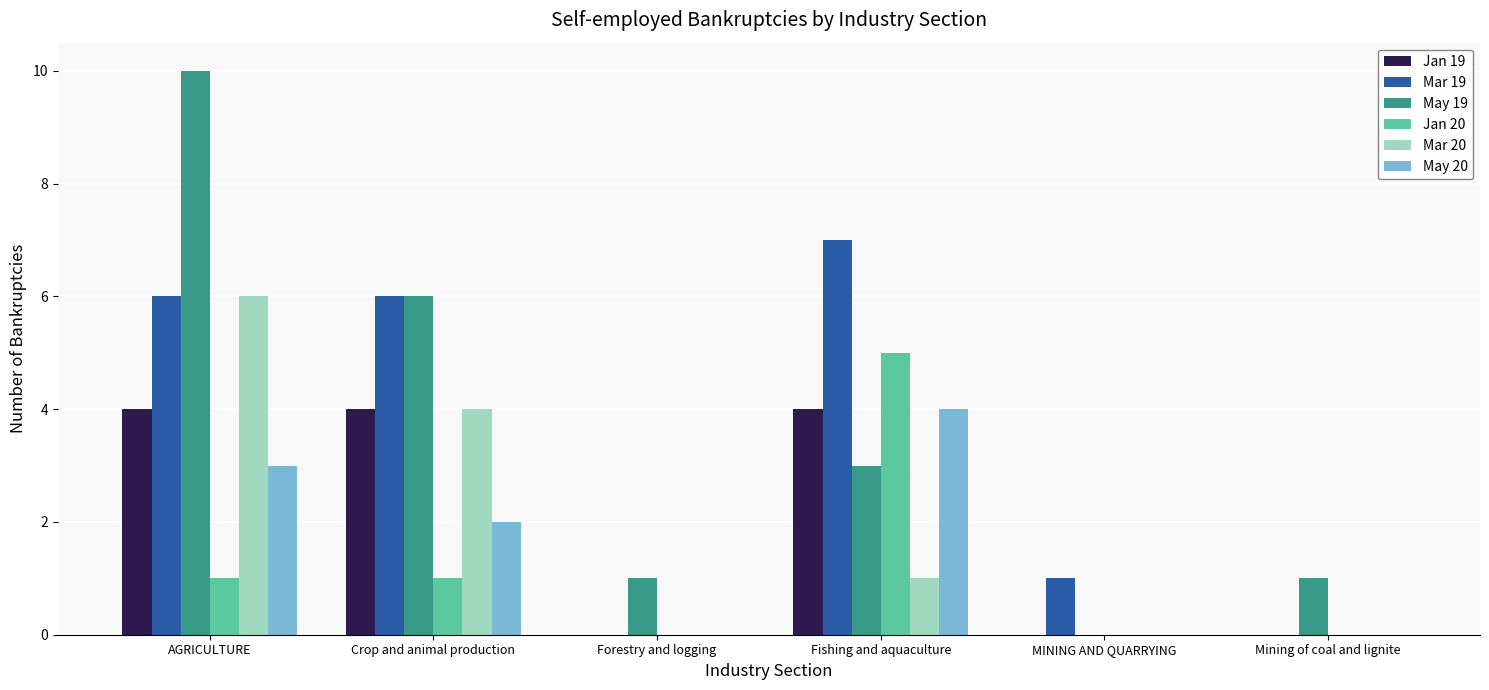

What is the difference between the Jan 20 values at Fishing and aquaculture and AGRICULTURE?

4